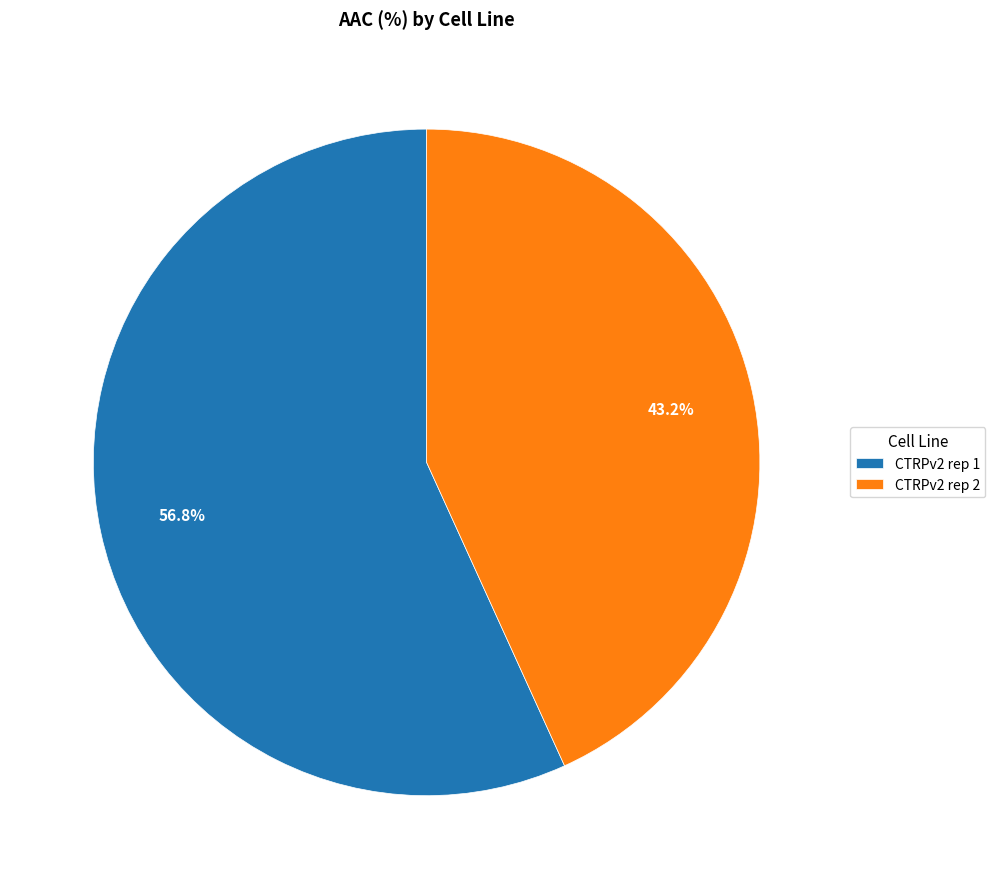

Approximately how many times larger is the value at CTRPv2 rep 2 compared to CTRPv2 rep 1?

0.8